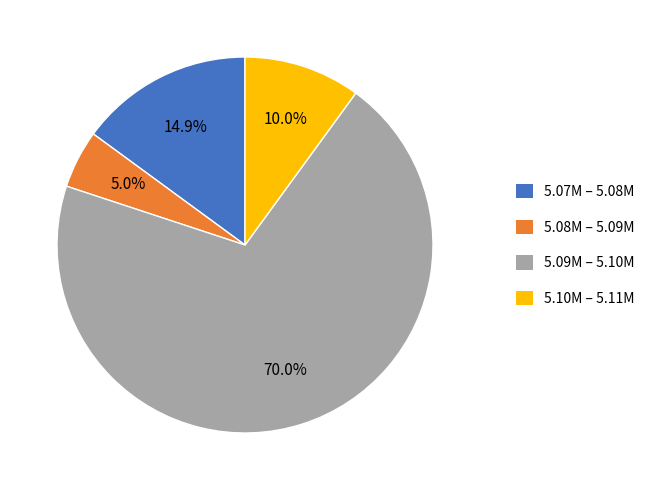

Do 5.07M – 5.08M and 5.09M – 5.10M together represent more than half of the pie?

Yes